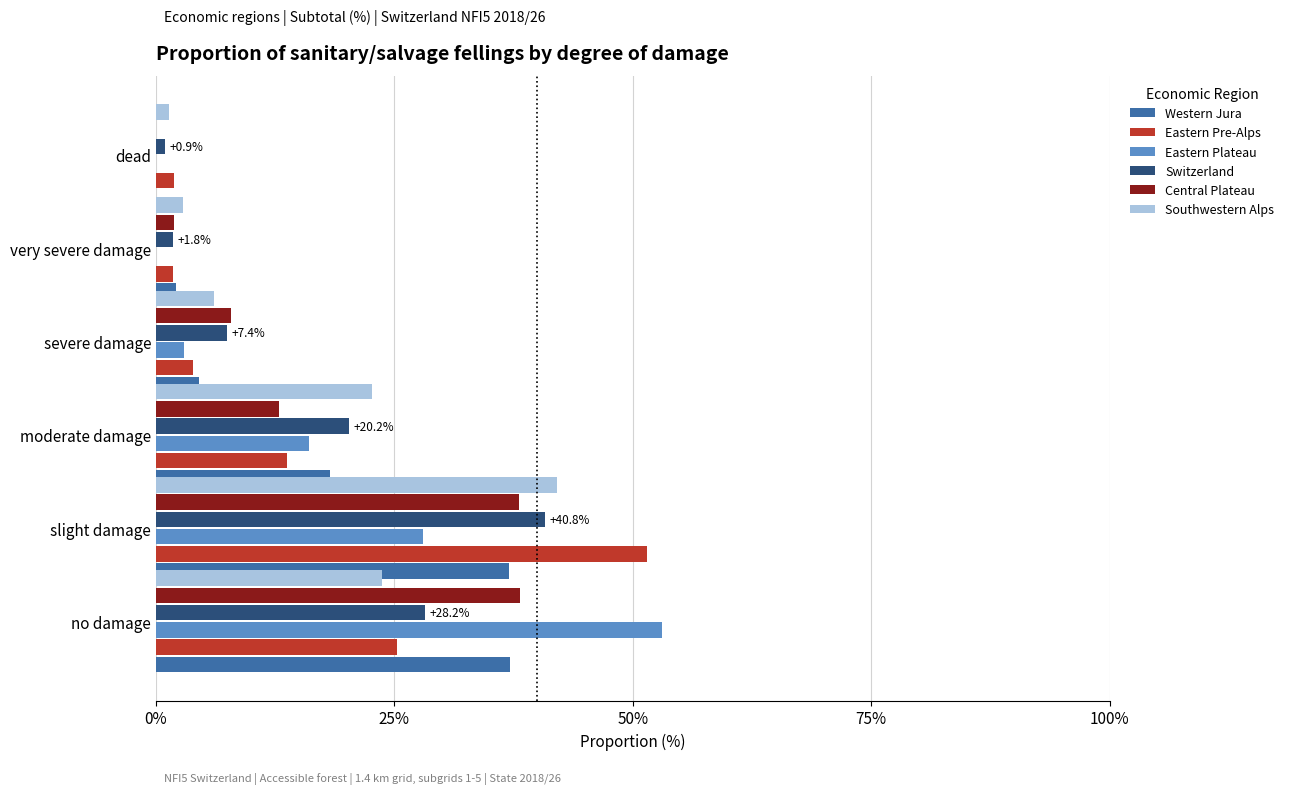

How many data points in Eastern Plateau are above 16?

2